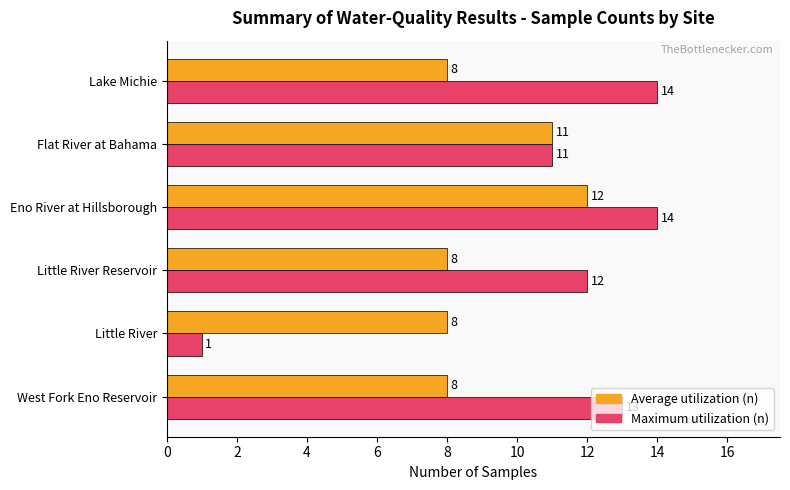

Which label corresponds to the smallest value in the chart?

Little River